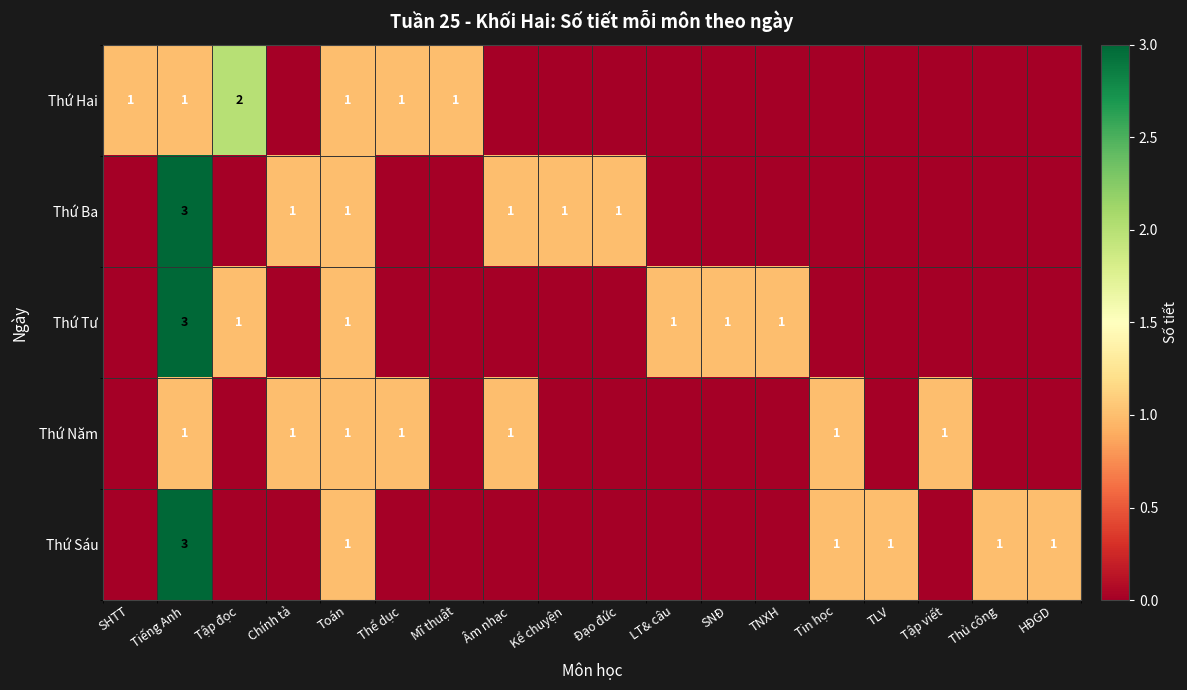

Is it true that Thứ Tư equals 1 at Toán?

True